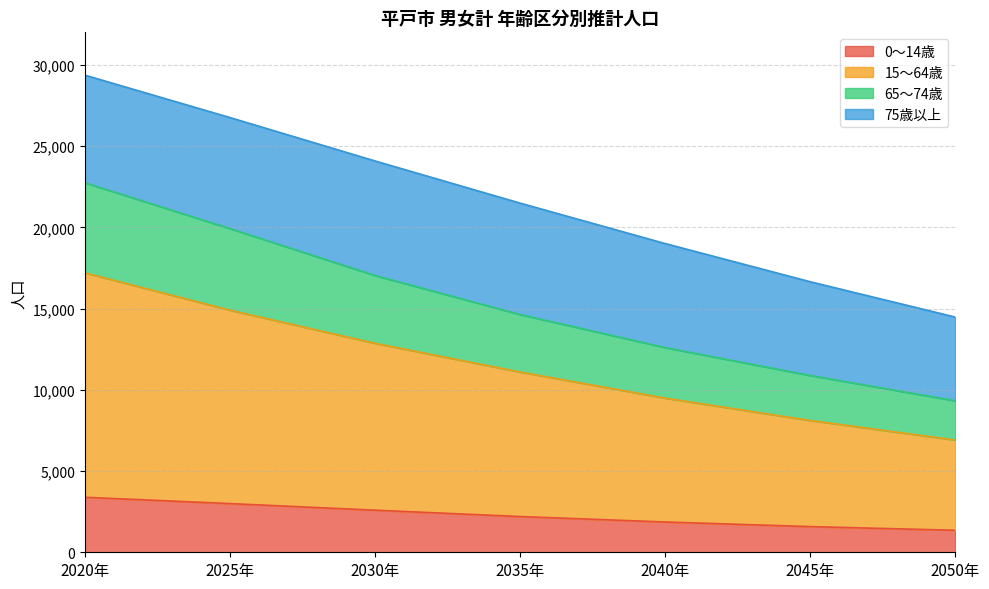

The value of 0～14歳 at 2025年 is 4172. True or false?

False